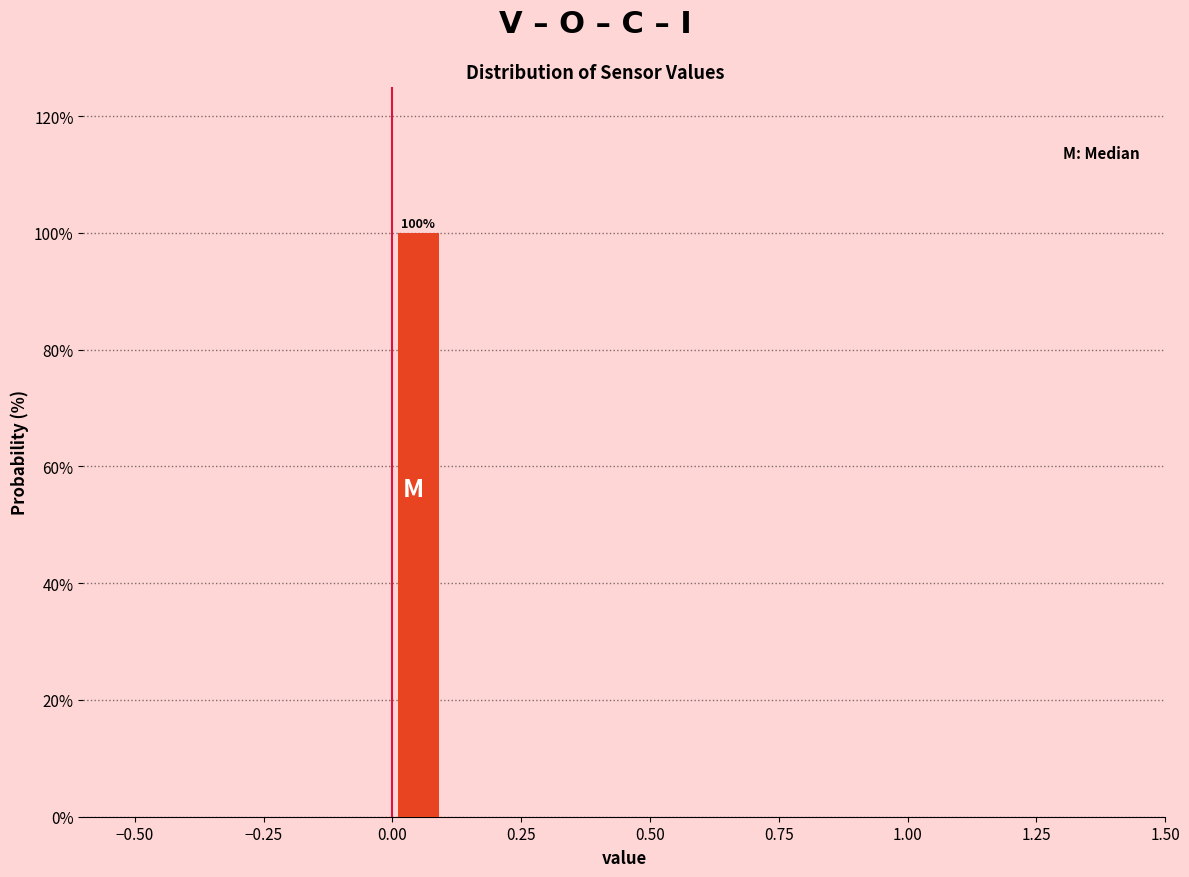

Read against the x-axis, roughly where is the centre of the tallest bar?

0.05